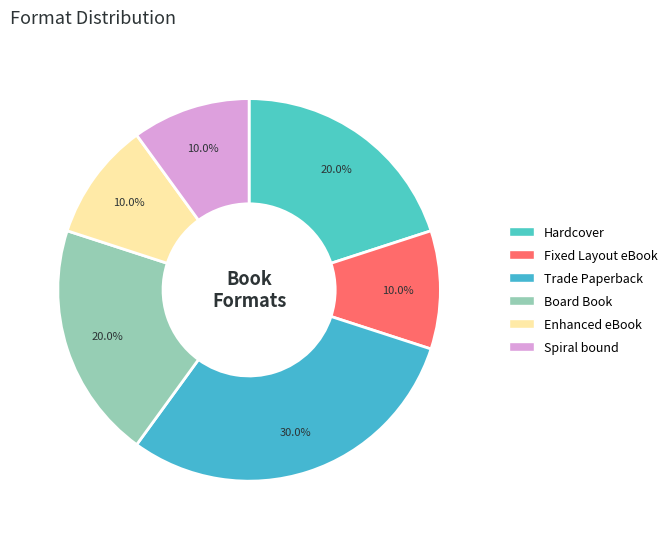

To the nearest percent, what is the difference between the Trade Paperback and Hardcover slice percentages?

10%